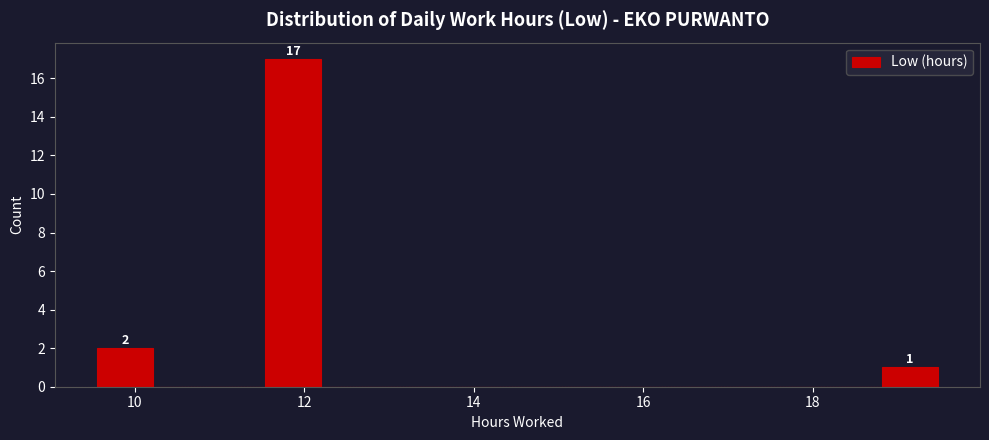

Read against the x-axis, roughly where is the centre of the tallest bar?

11.8